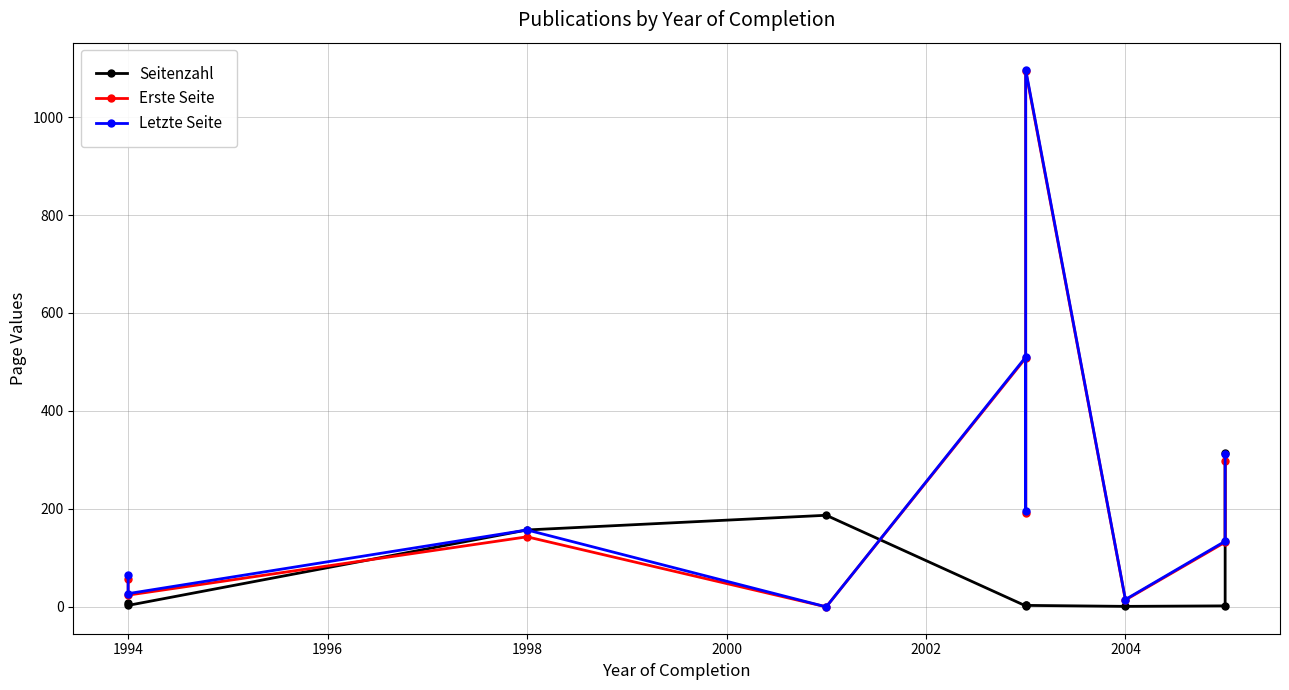

How many lines are shown in the chart?

3